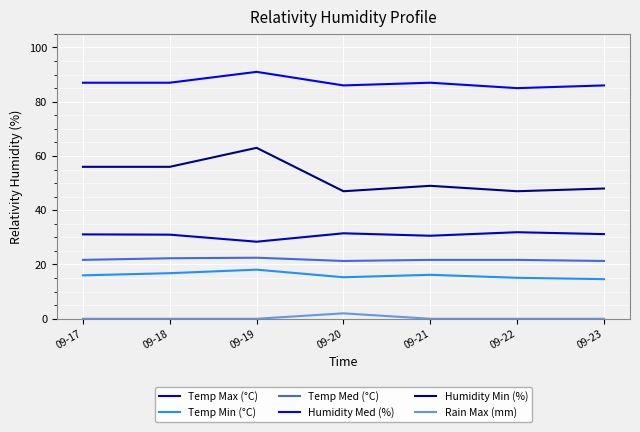

Does the chart display data point markers on the line(s)?

No